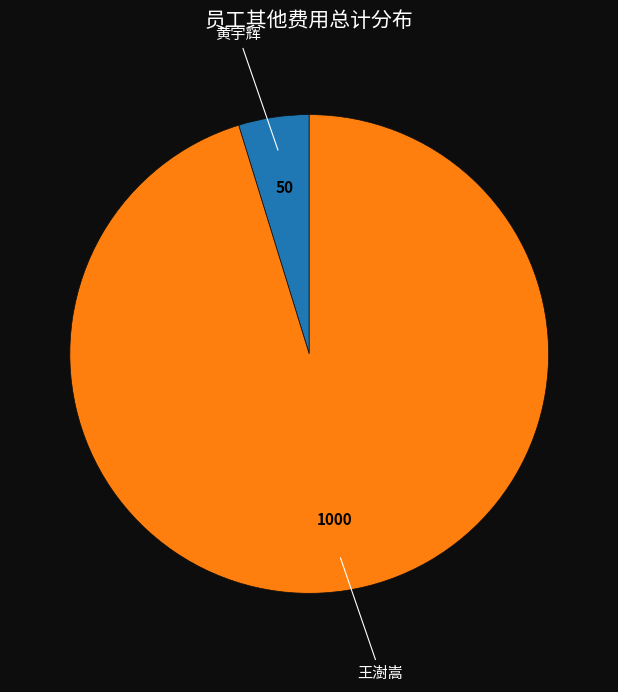

Is there any slice that represents more than half of the pie?

Yes